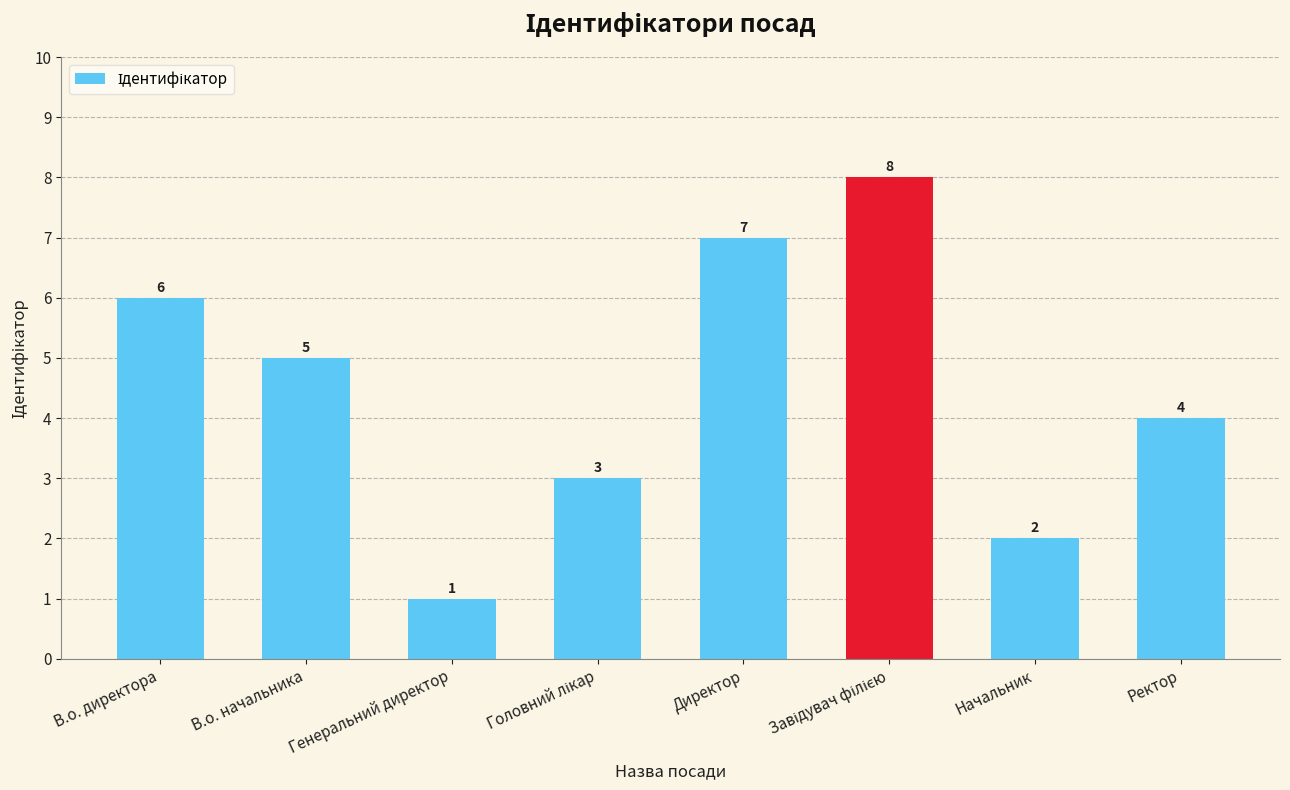

What is the greatest value displayed?

8